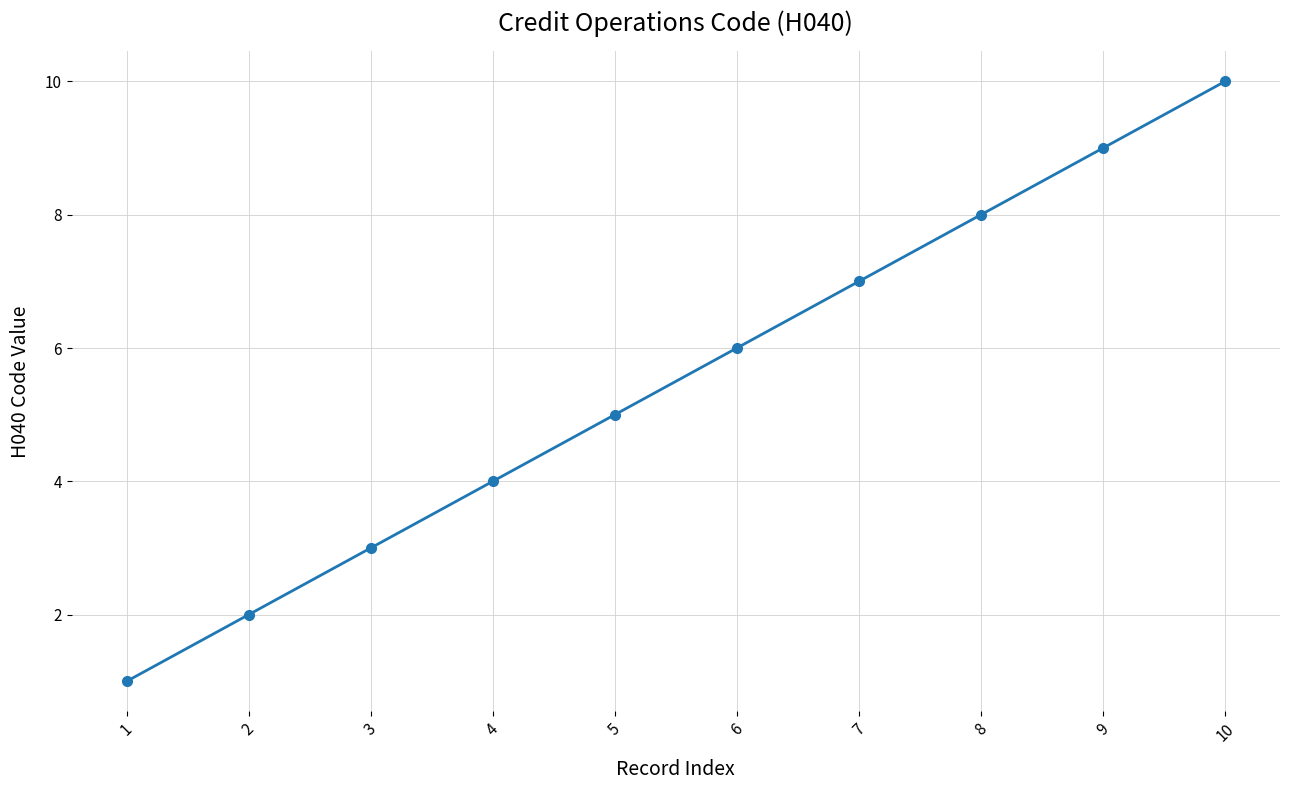

What is the value of the 7th point from the left?

7